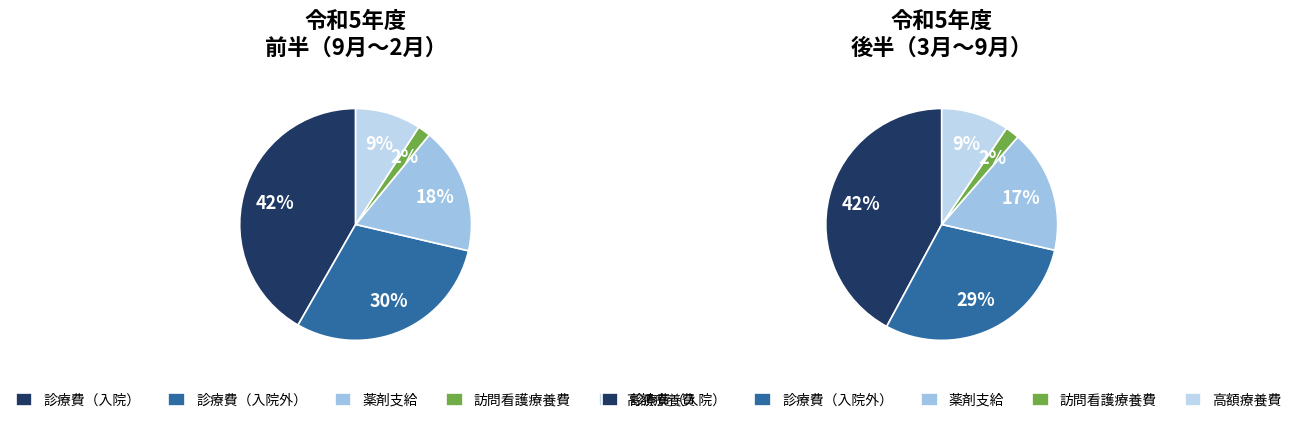

Is there a majority slice in this chart?

No